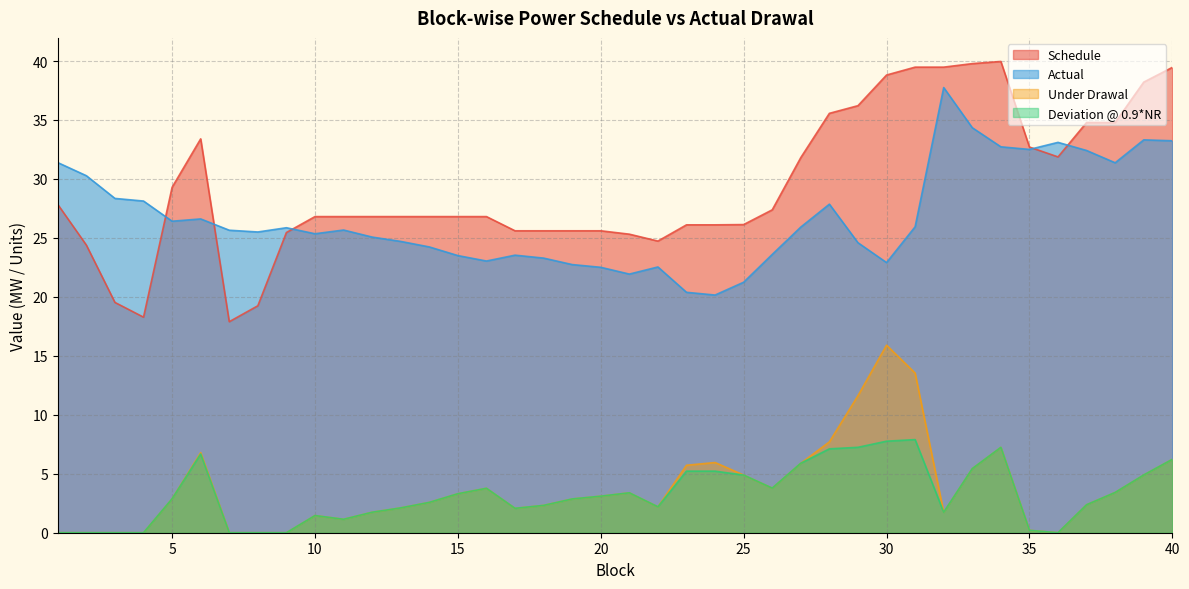

At 29, list the series in order from largest to smallest.

Schedule, Actual, Under Drawal, Deviation @ 0.9*NR